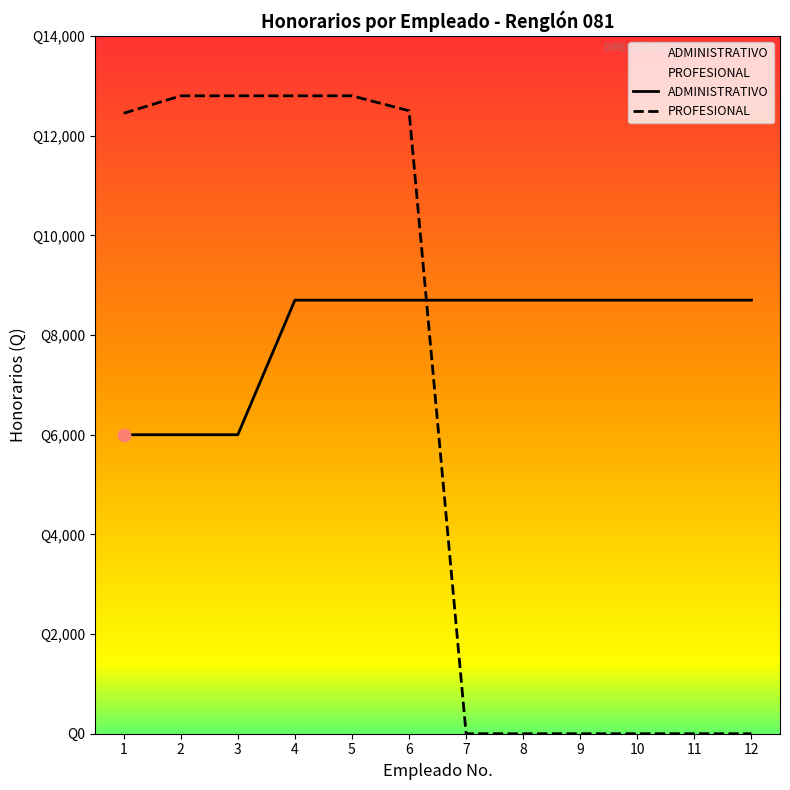

Is the value of ADMINISTRATIVO at 4 greater than the value of PROFESIONAL at 9?

Yes